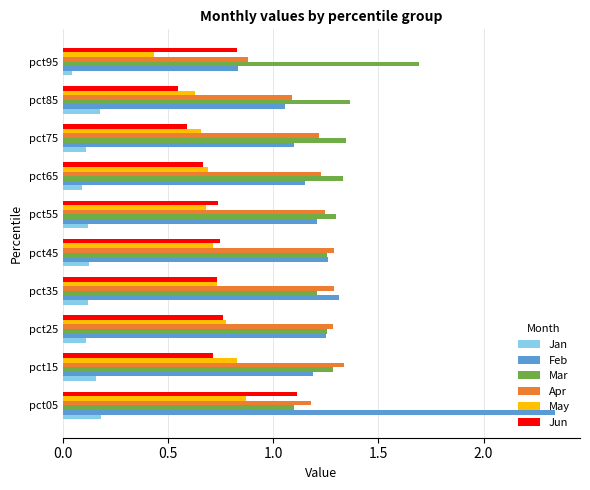

What is the sum of all Feb values?

12.7